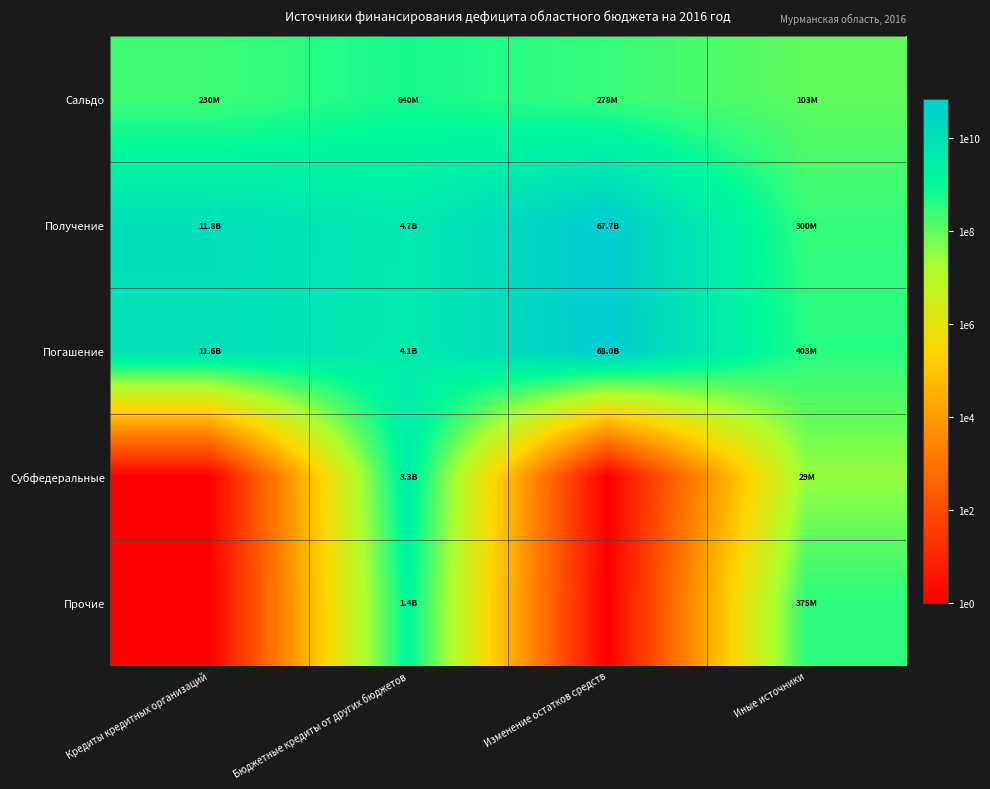

At Кредиты кредитных организаций, list the series in order from largest to smallest.

Получение, Погашение, Сальдо, Субфедеральные, Прочие